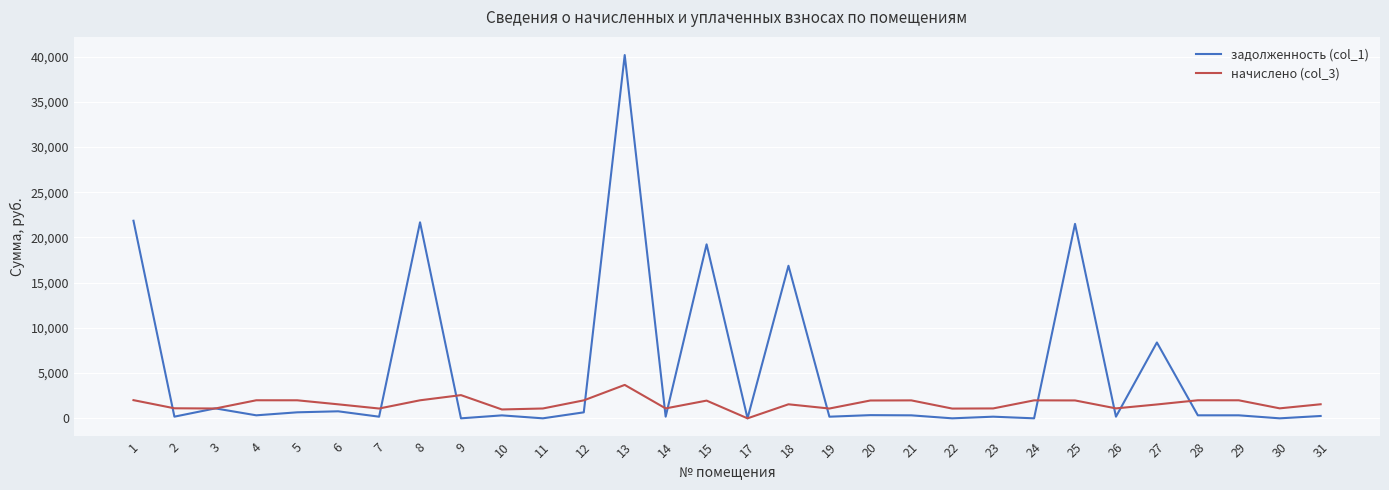

What is the maximum value shown in the chart?

40167.4